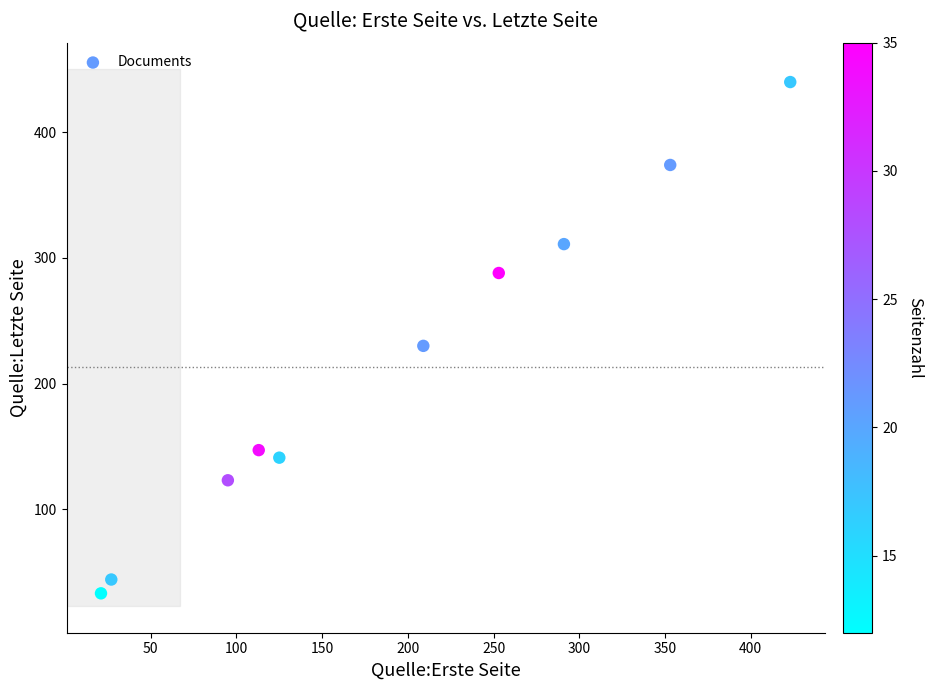

What is the range of X values (max minus min)?

402